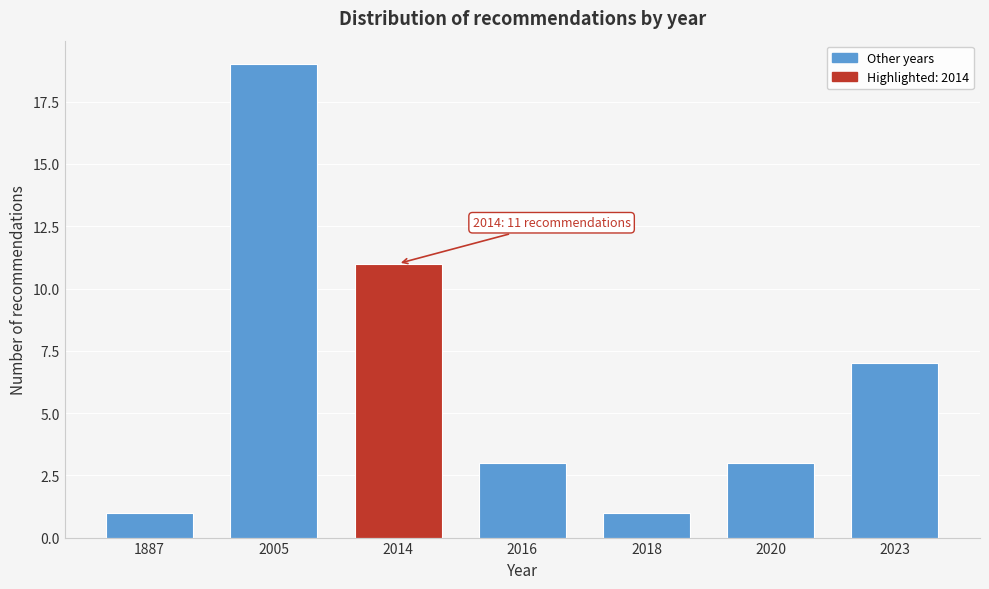

Reading right to left, extract all data points from this chart.

2023=7	2020=3	2018=1	2016=3	2014=11	2005=19	1887=1